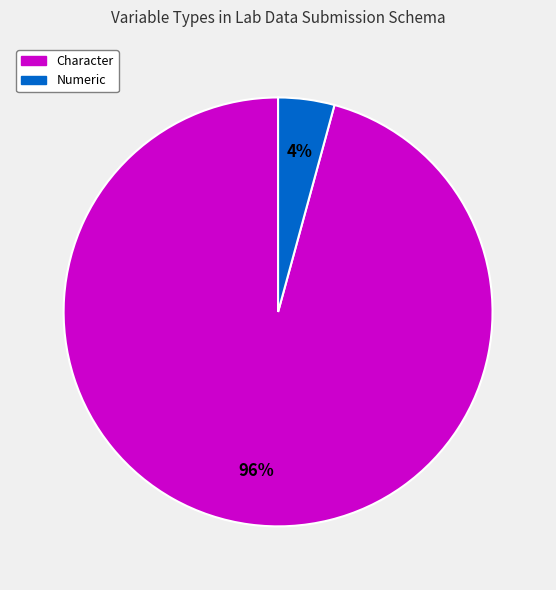

Is there any slice that represents more than half of the pie?

Yes